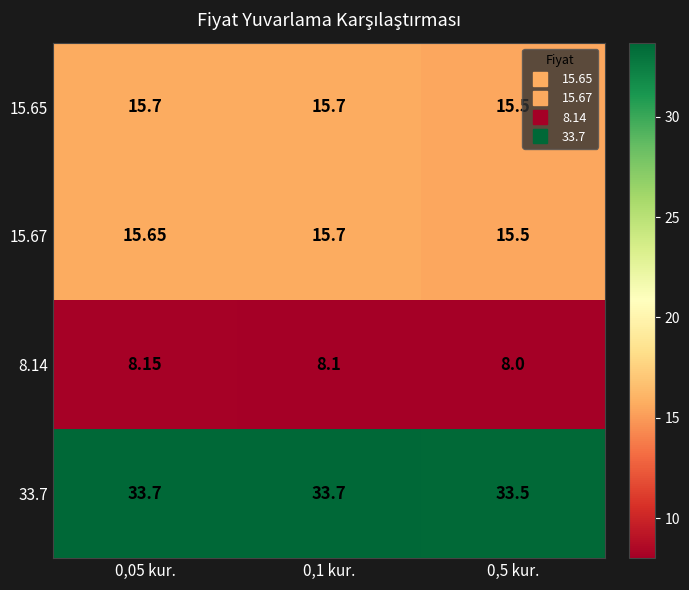

How many categories are shown in the chart?

3